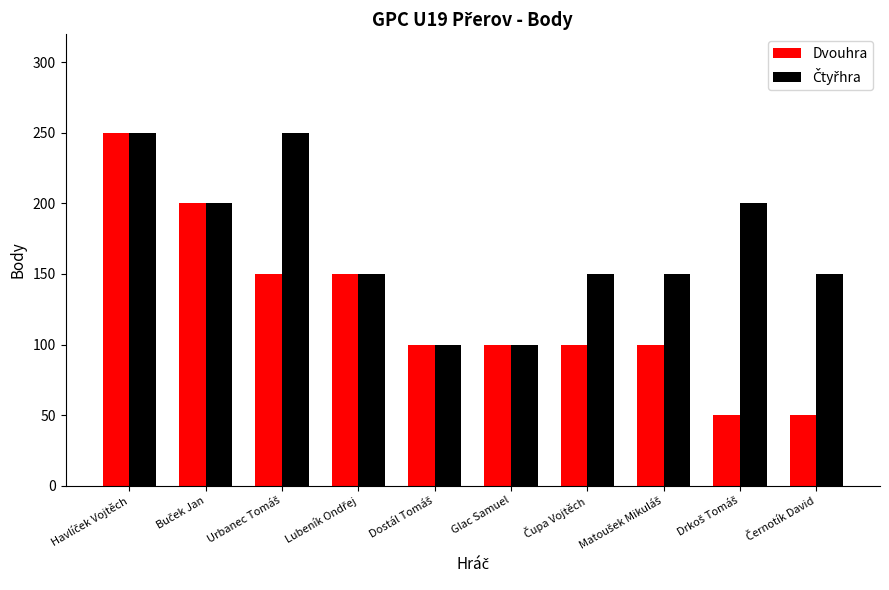

What is the average value of the Dvouhra series?

125